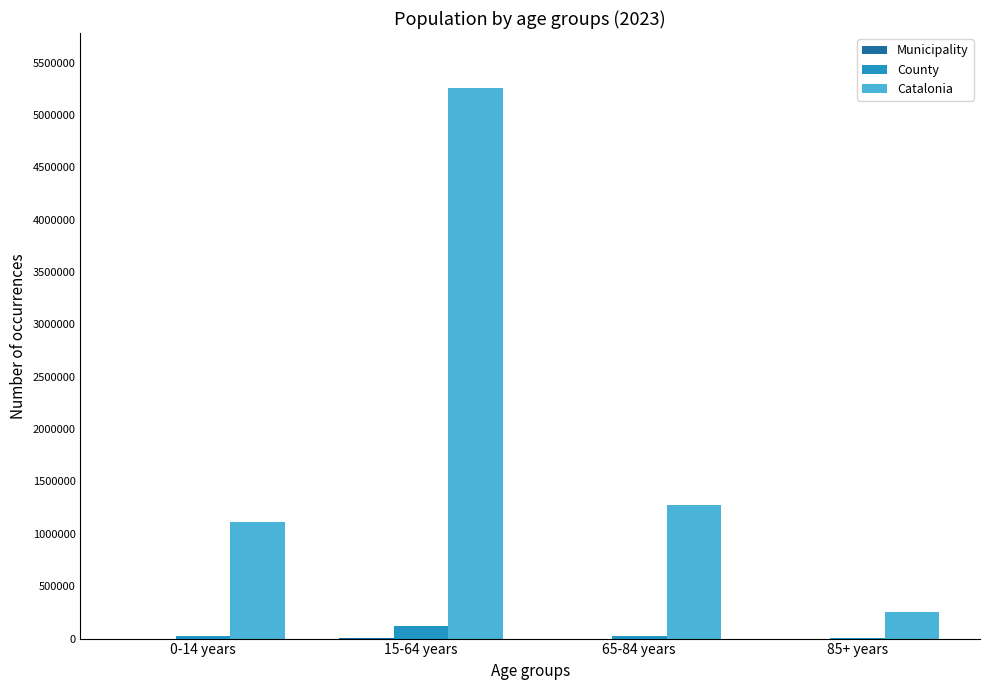

What is the maximum value shown in the chart?

5255889